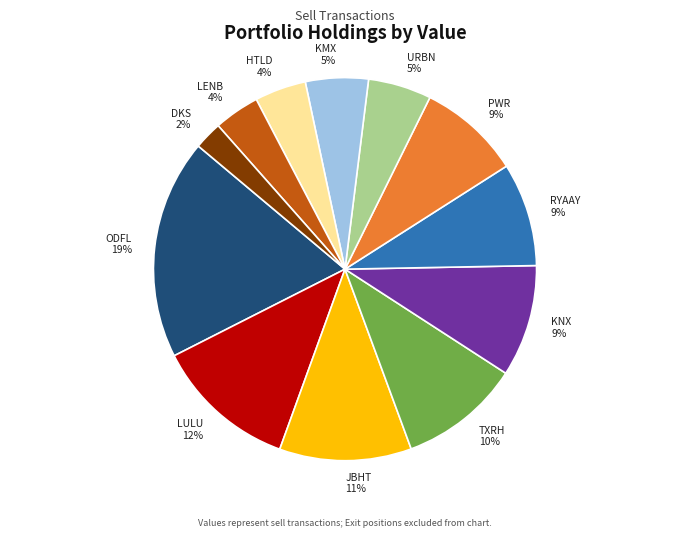

What is the smallest slice in the pie chart?

DKS